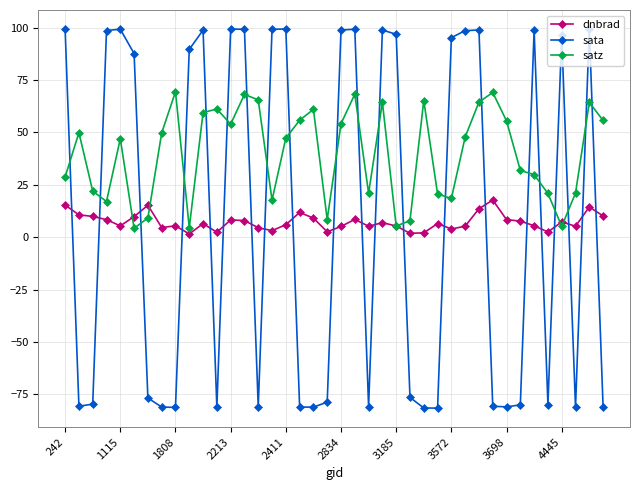

List the series in order of their peak value, highest first.

sata, satz, dnbrad